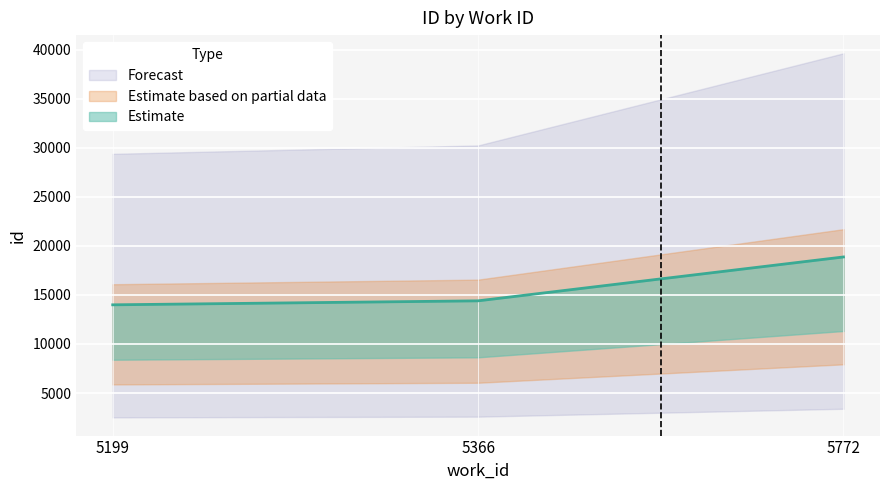

List the labels in order of value, smallest first.

5199, 5366, 5772